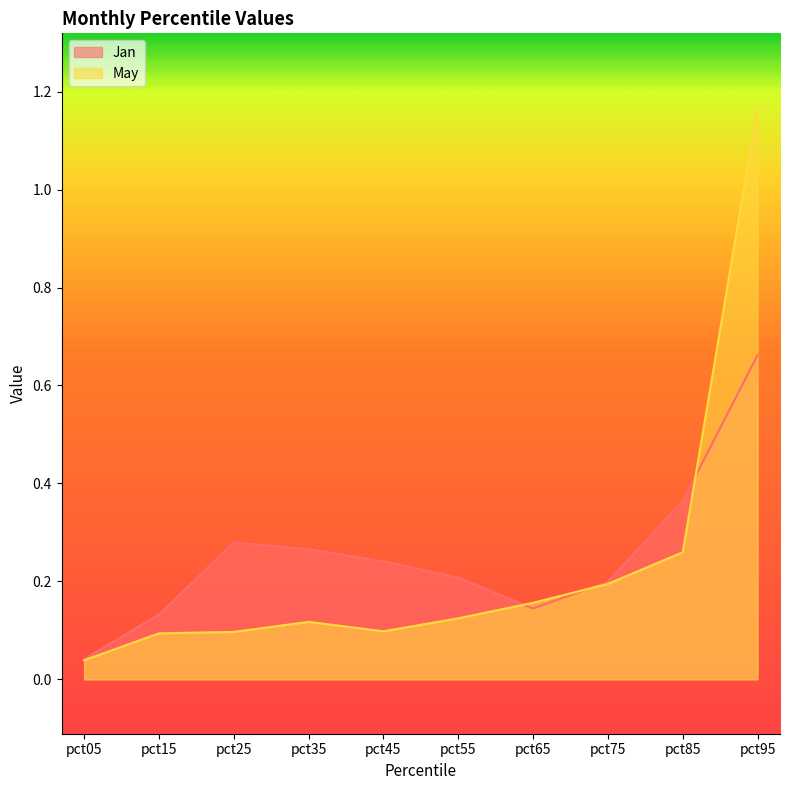

Which label corresponds to the smallest value in the chart?

pct05